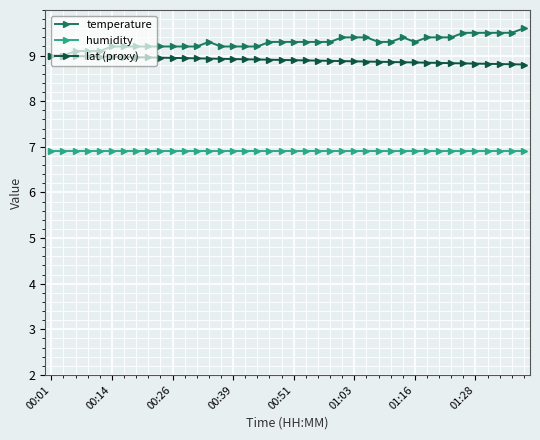

List the series in order of their peak value, highest first.

temperature, lat (proxy), humidity